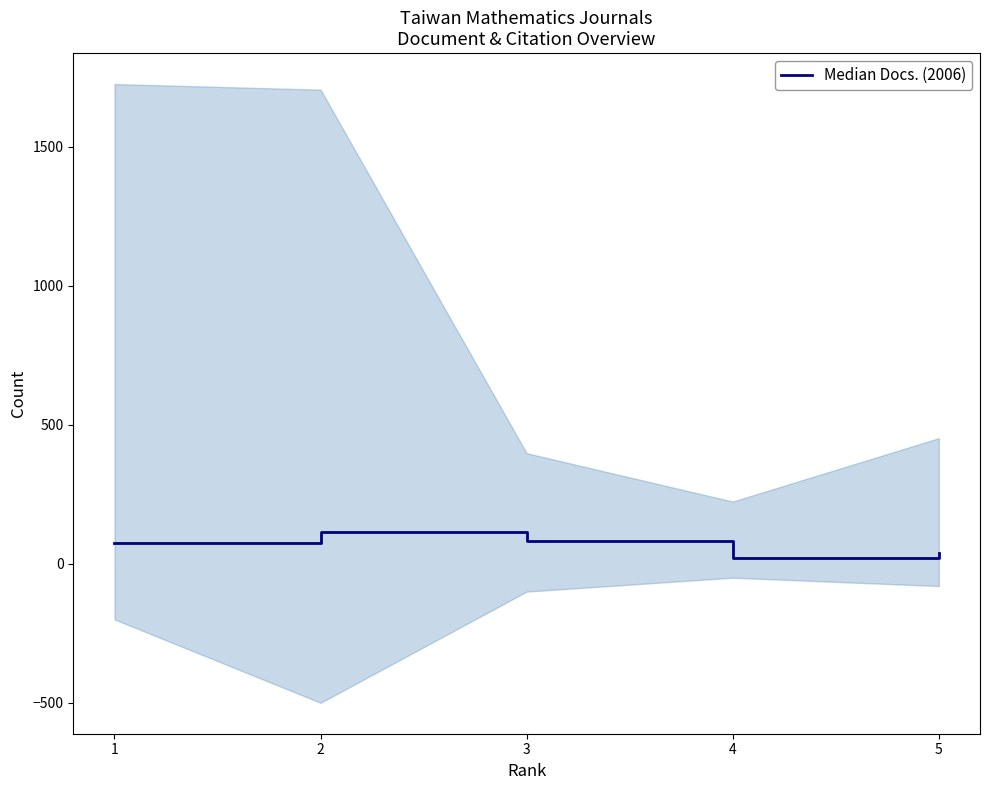

Count the number of values greater than 76.

2